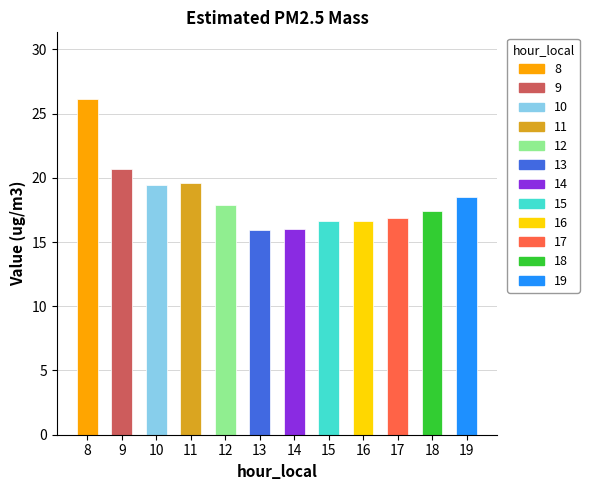

Where is the data nearest to the value 21?

9